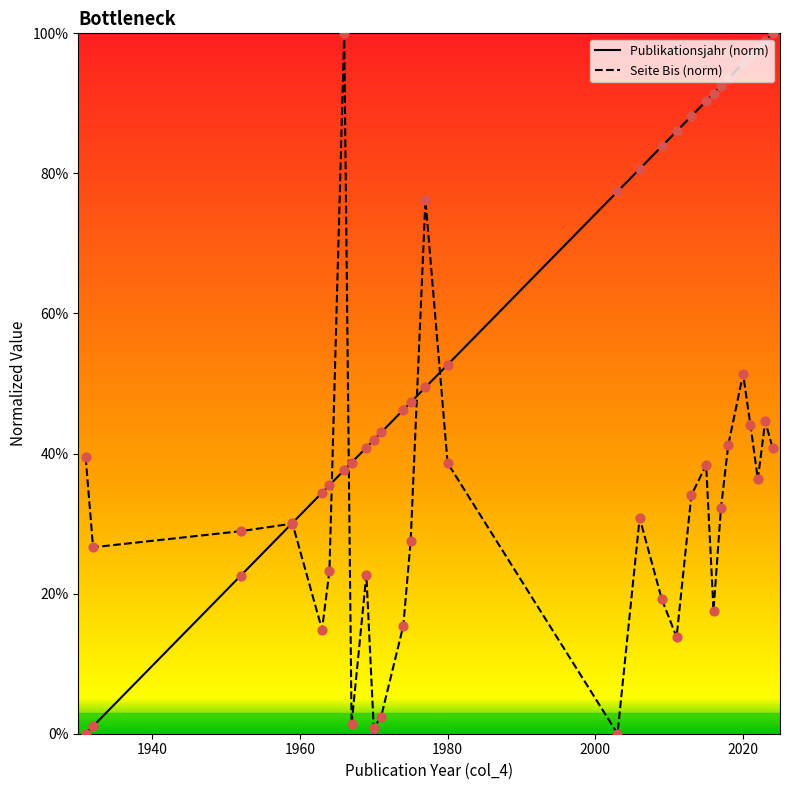

At how many categories does at least one series exceed 85?

12